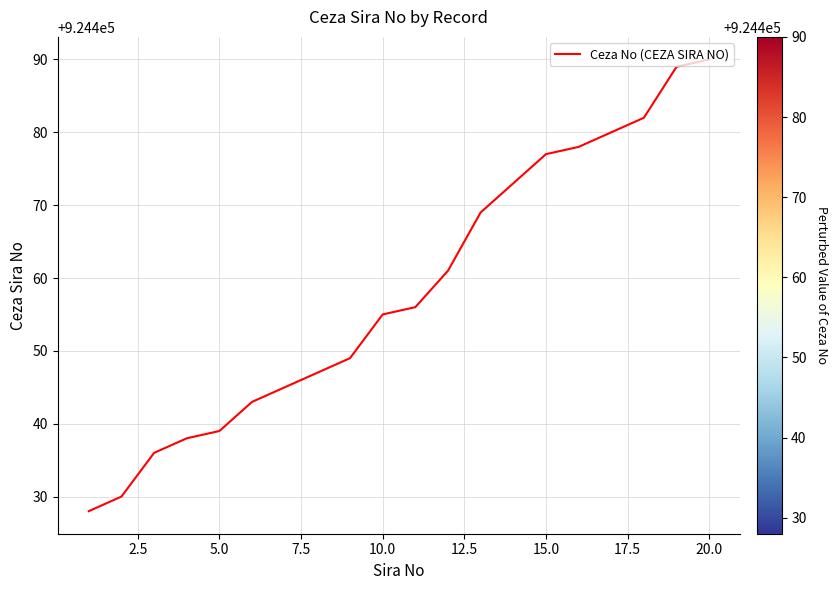

What is the difference between the maximum and minimum values?

62